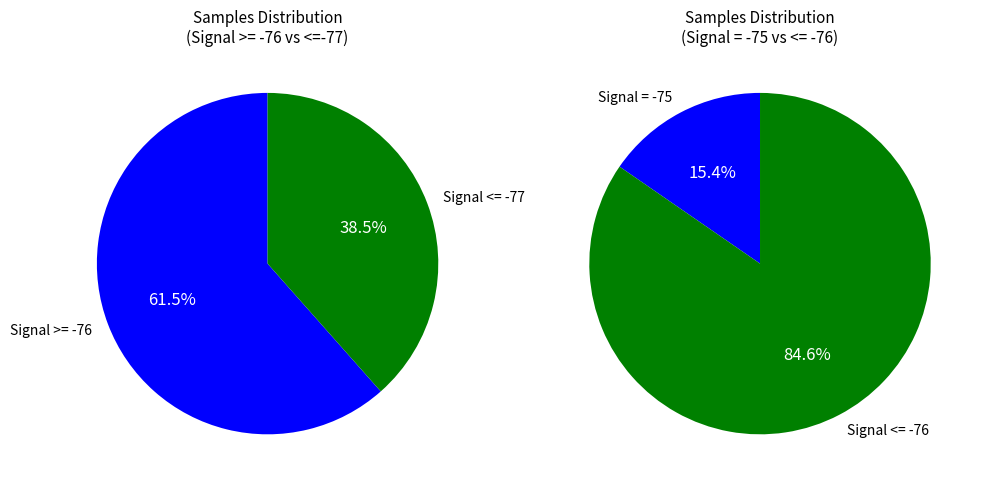

Does 37 account for over 50% of the chart?

No